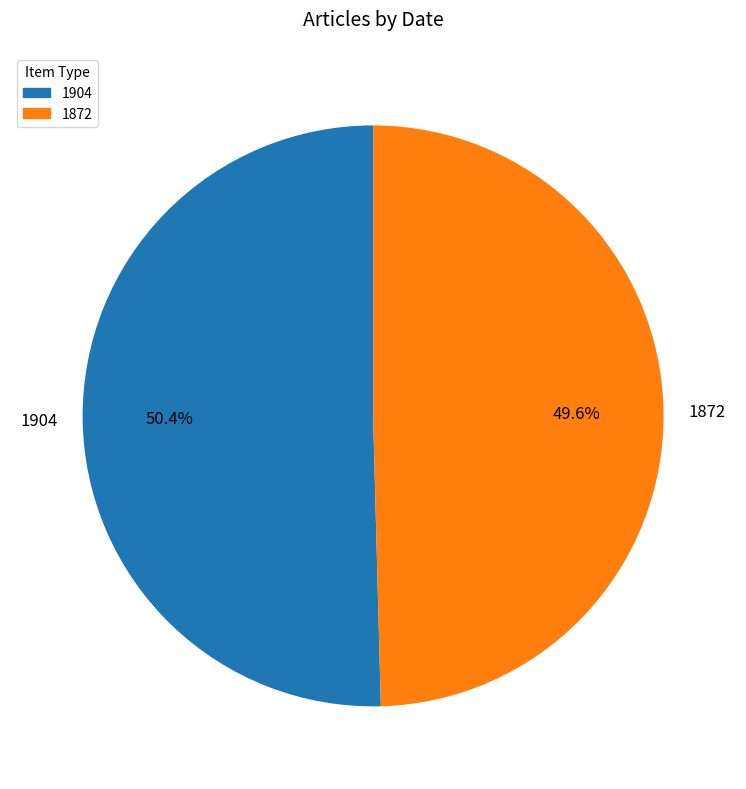

Which has a higher value, 1904 or 1872?

1904